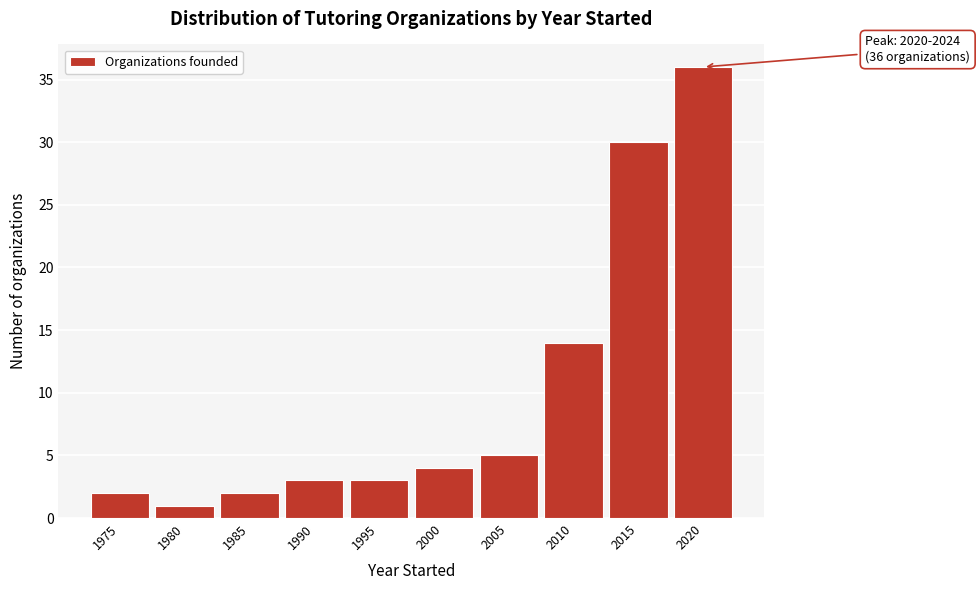

Reading left to right, list all the values displayed in this chart.

1975=2	1980=1	1985=2	1990=3	1995=3	2000=4	2005=5	2010=14	2015=30	2020=36